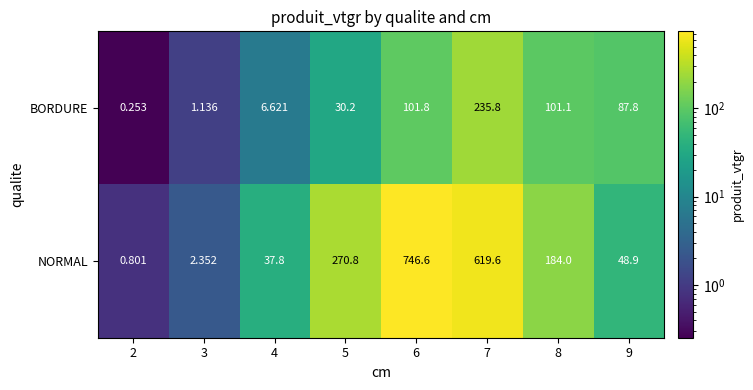

Which series has the largest range (max minus min)?

NORMAL